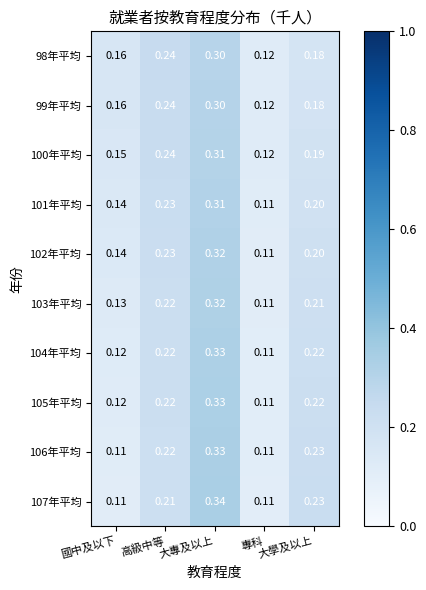

At which label does 101年平均 reach its minimum?

專科